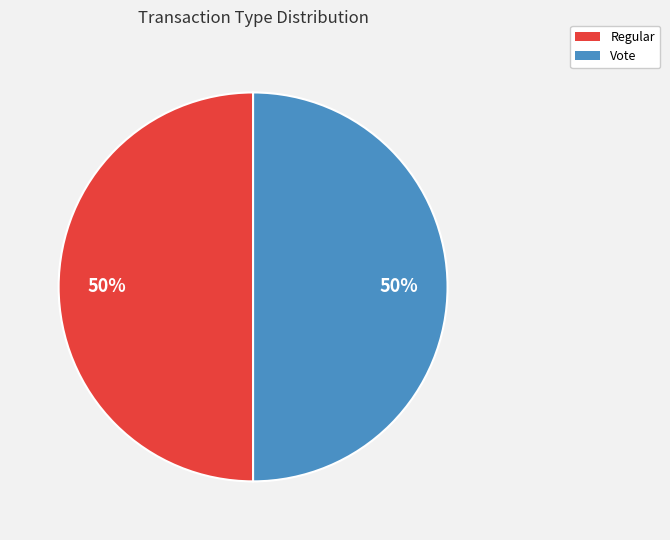

True or false: Vote accounts for 50% of the total.

True